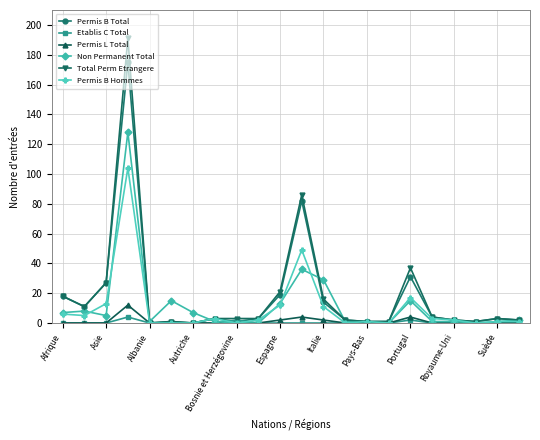

Which series has the largest range (max minus min)?

Total Perm Etrangere